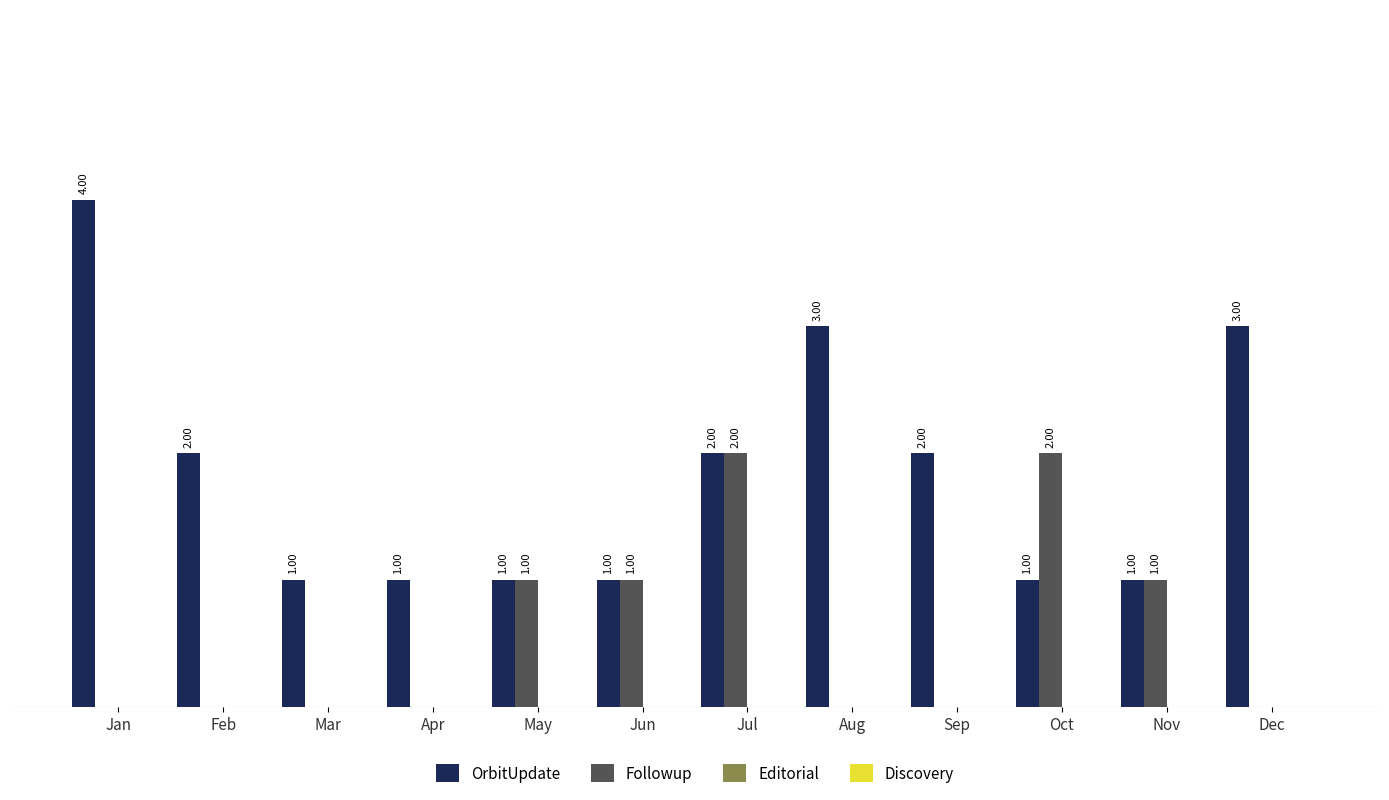

Which series has the largest range (max minus min)?

OrbitUpdate